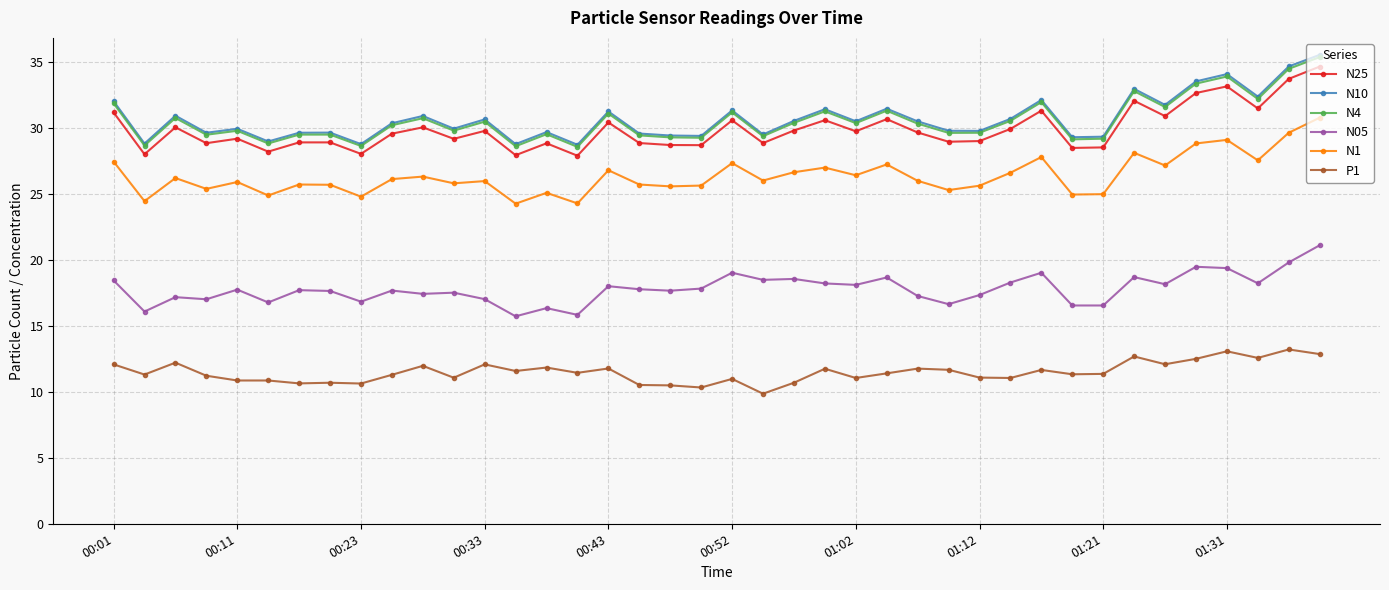

Which series has the widest spread of values?

N10